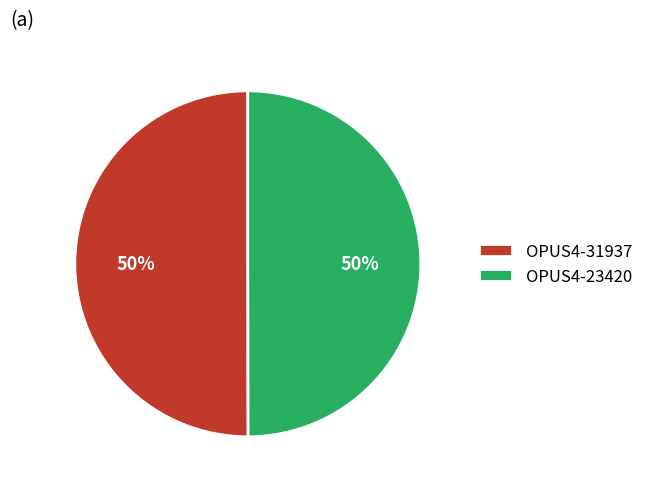

Count the number of slices in the pie.

2